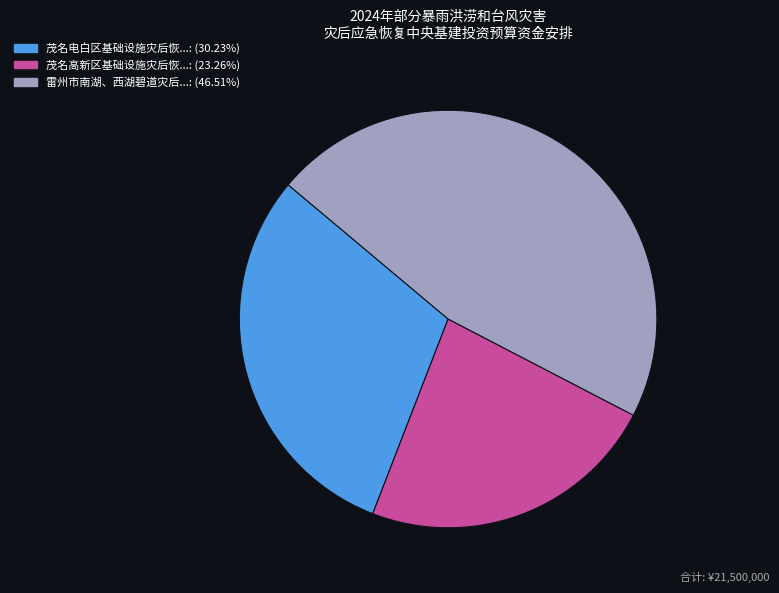

Is the sum of 雷州市南湖、西湖碧道灾后...: (46.51%) and 茂名电白区基础设施灾后恢...: (30.23%) greater than half?

Yes